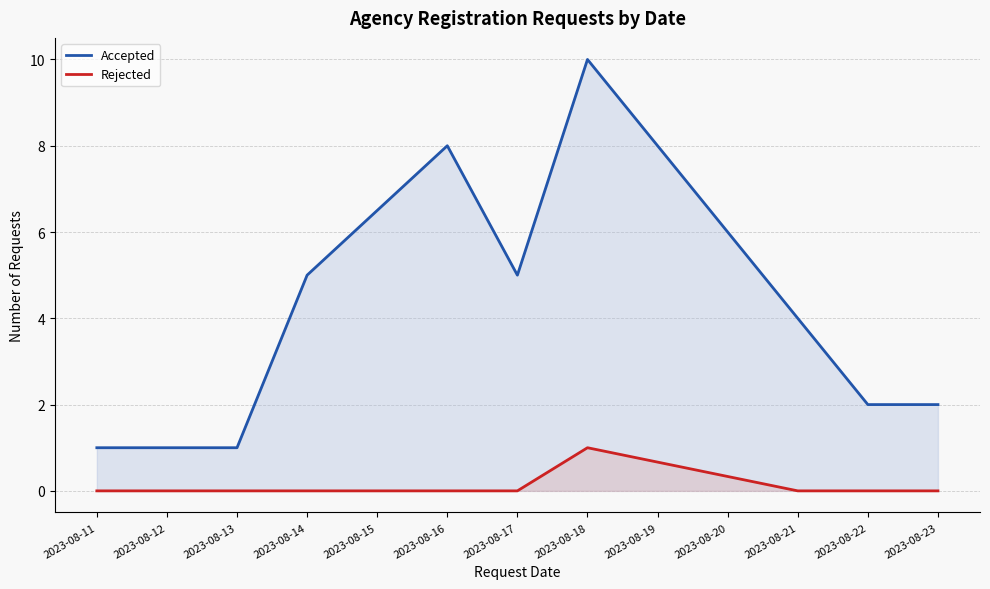

What is the maximum value shown in the chart?

10